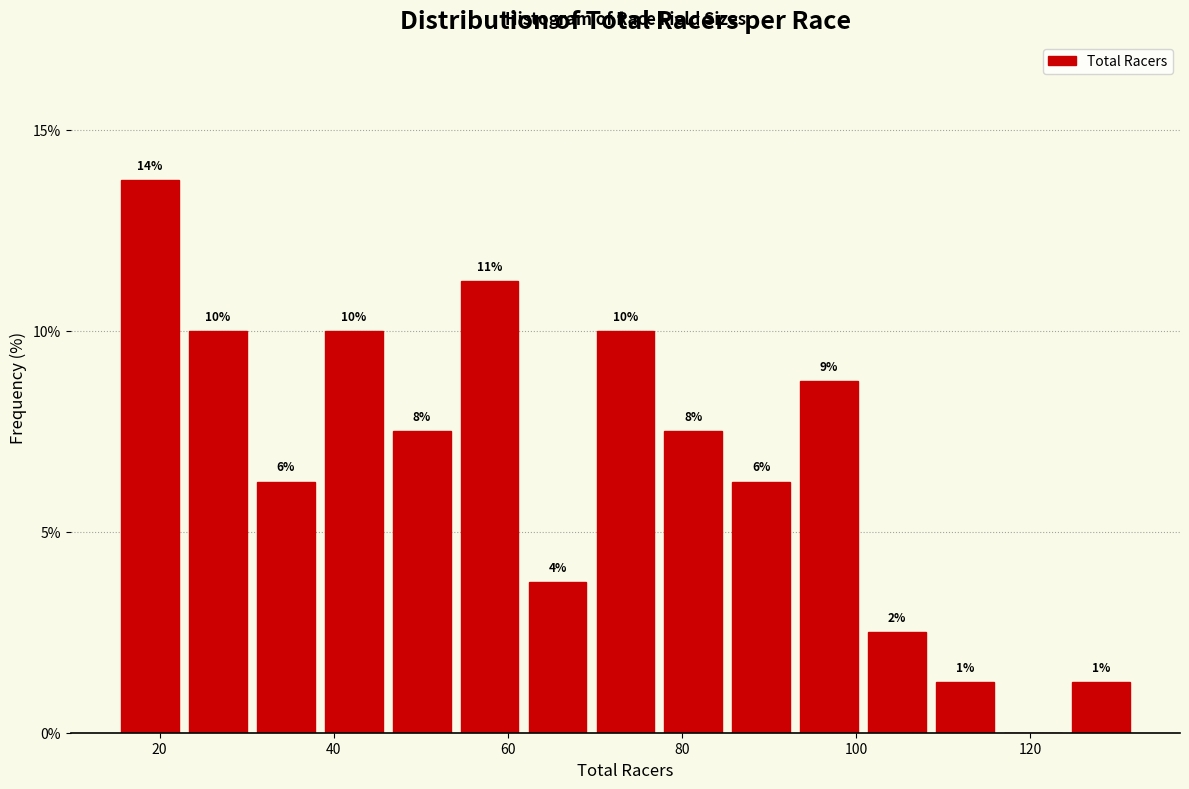

Read against the x-axis, roughly where is the centre of the tallest bar?

18